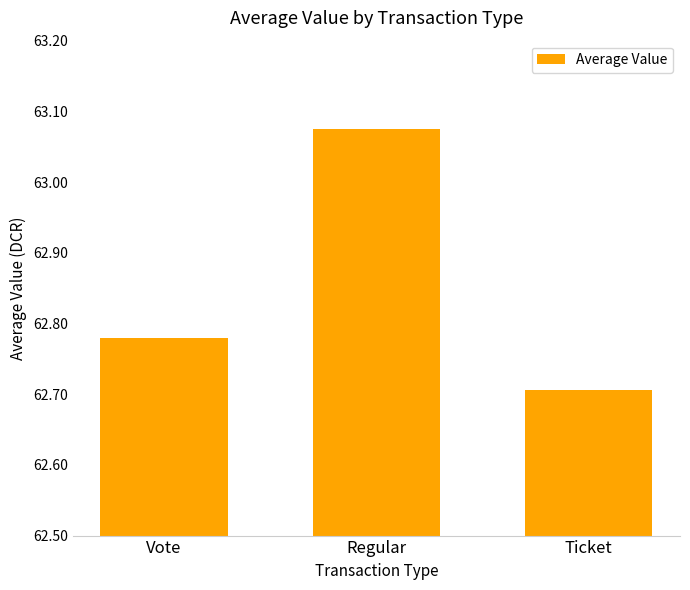

At which category does the chart reach its peak across all series?

Regular